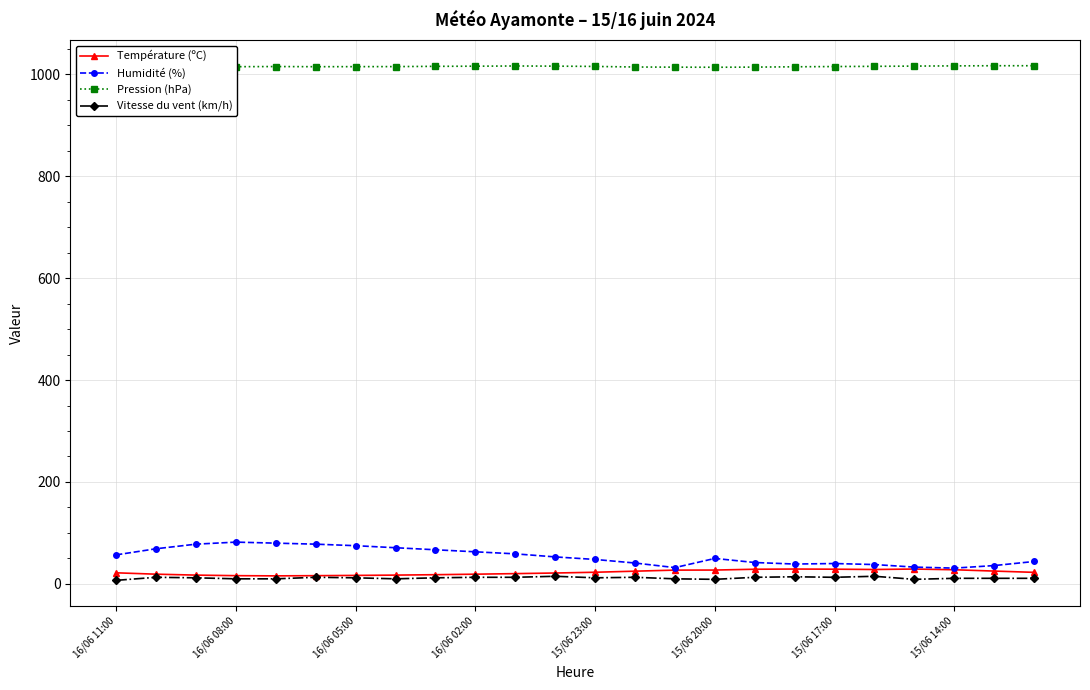

True or false: Vitesse du vent (km/h) has more than 1 points higher than both neighbors.

True